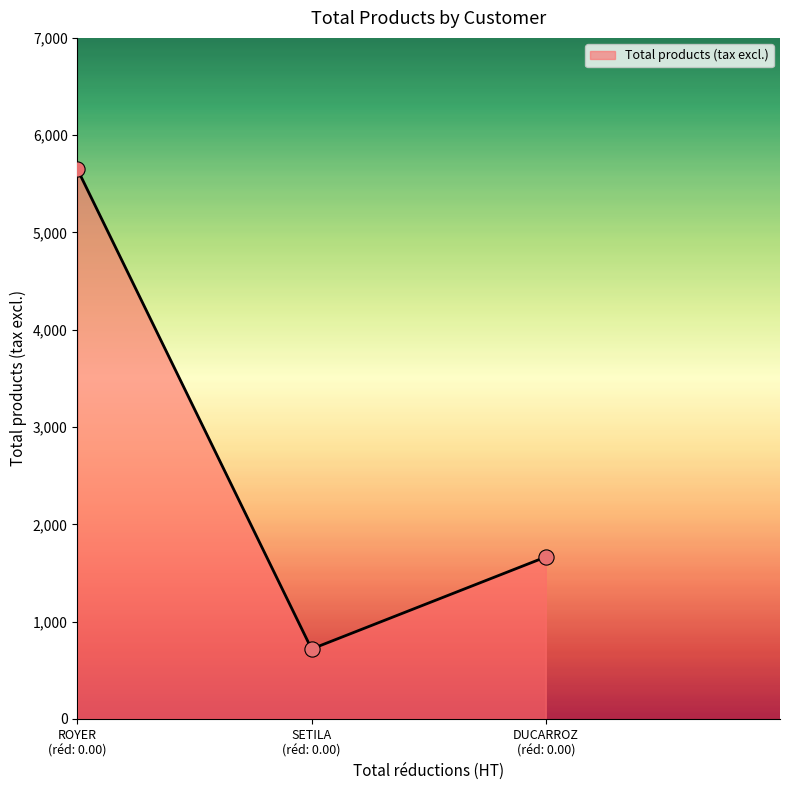

What is the smallest value displayed?

719.0